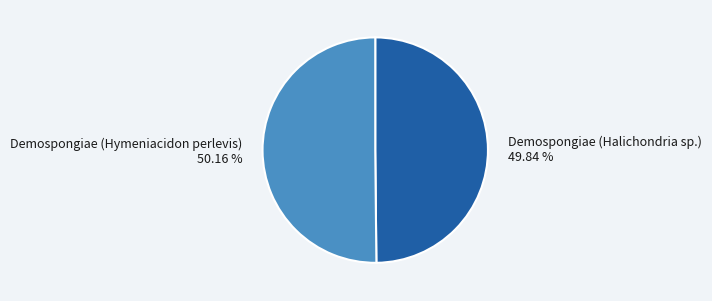

How many segments does this pie chart have?

2